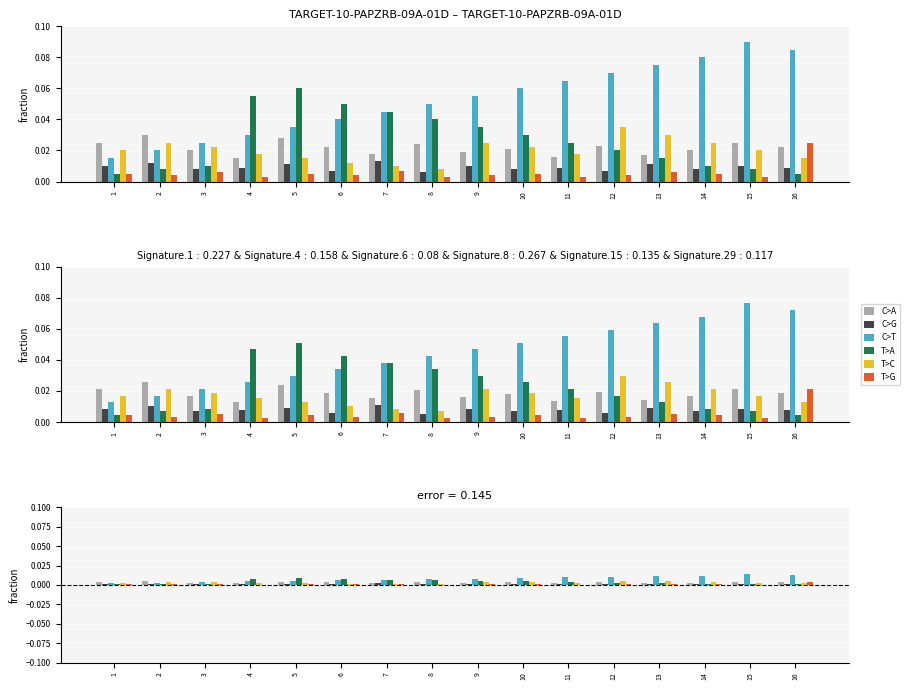

At 5, list the series in order from largest to smallest.

T>A, C>T, C>A, T>C, C>G, T>G